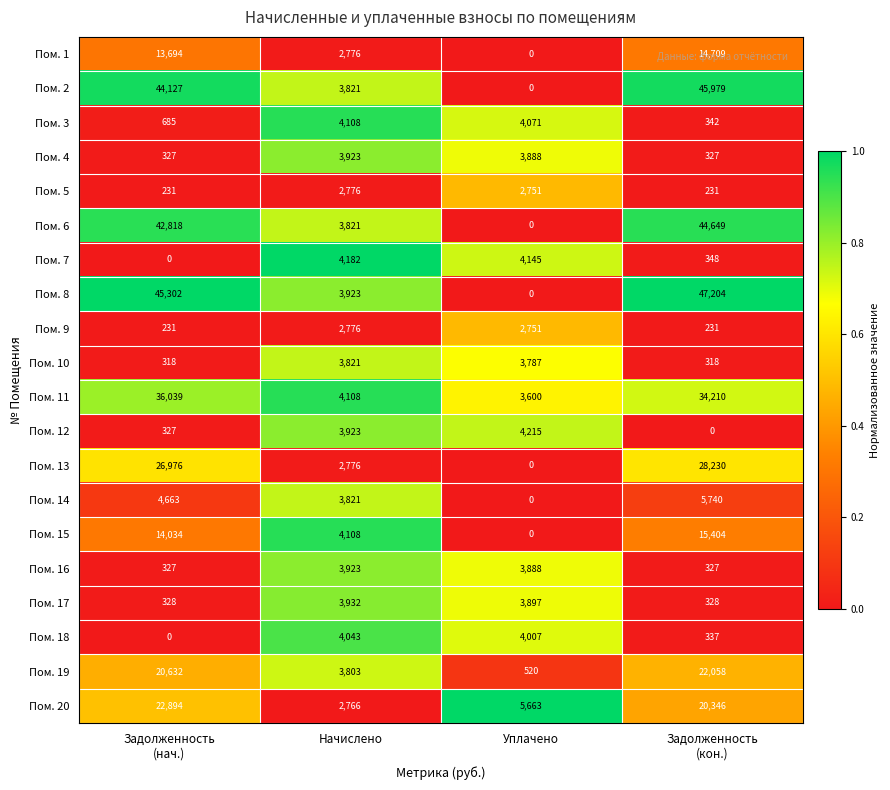

What is the average value of the Пом. 8 series?

24107